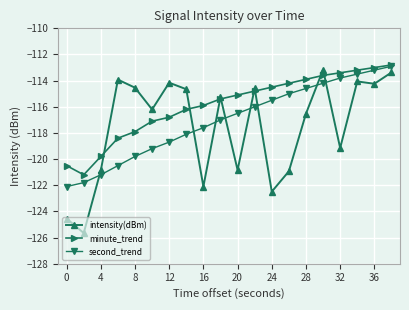

After their last crossing, which series has the higher values: second_trend or intensity(dBm)?

second_trend